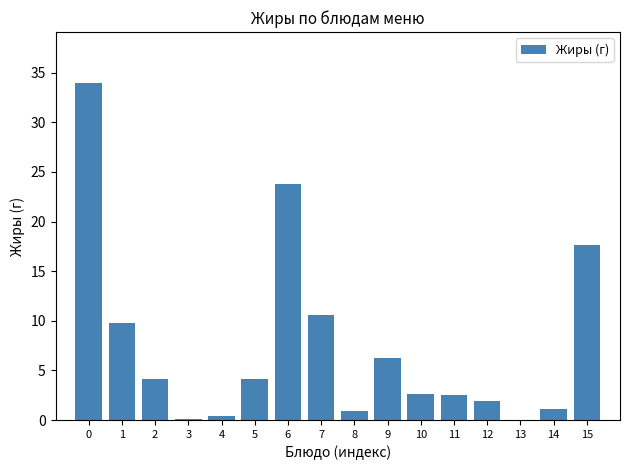

At which label is the value closest to 17?

15